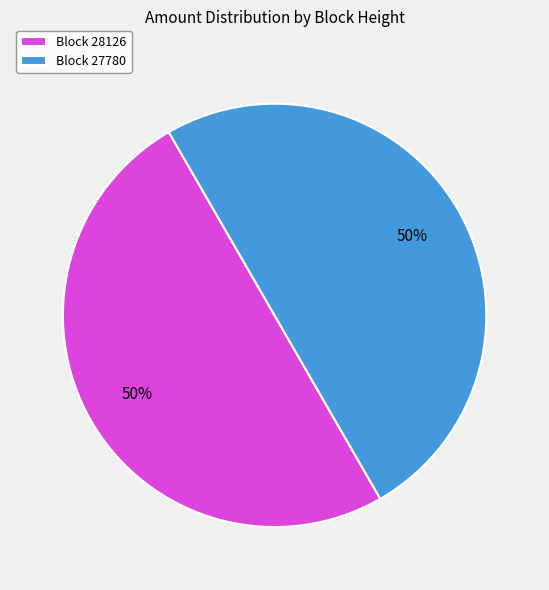

To the nearest percent, what is the average slice percentage?

50%